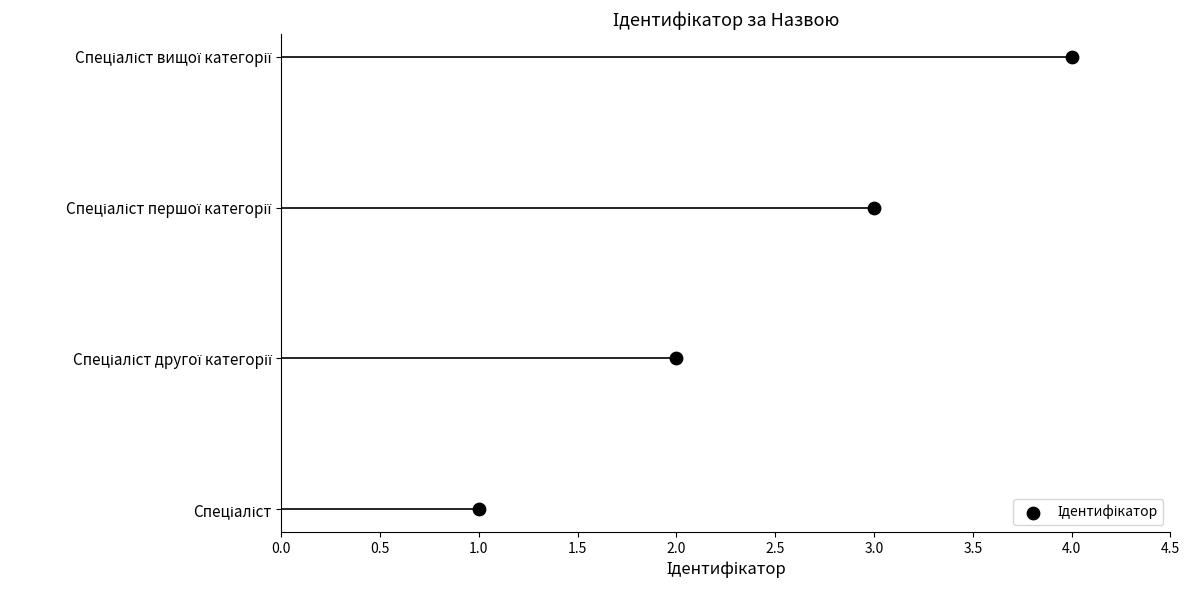

Between Спеціаліст другої категорії and Спеціаліст, which is larger?

Спеціаліст другої категорії